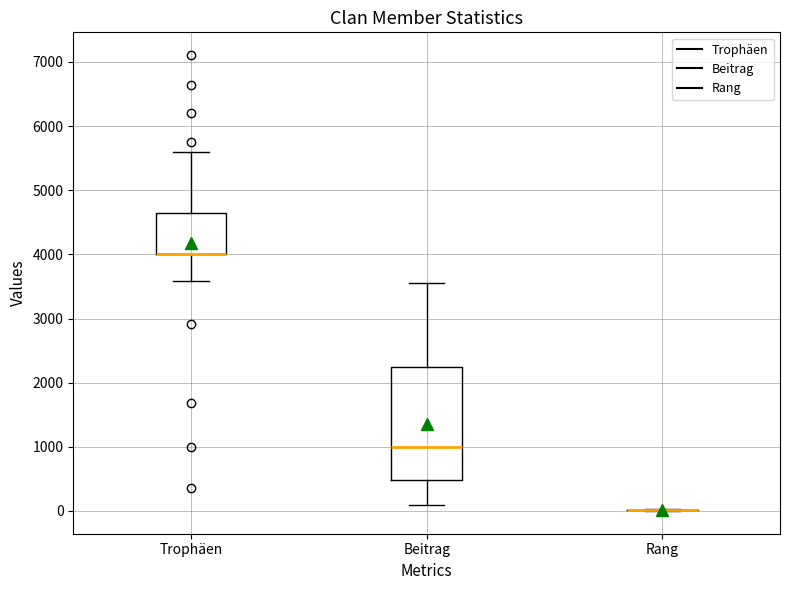

Where is the upper edge of the box for Trophäen on the y-axis? The values are not printed on the chart, so give them approximately, as read against the axis.

4600